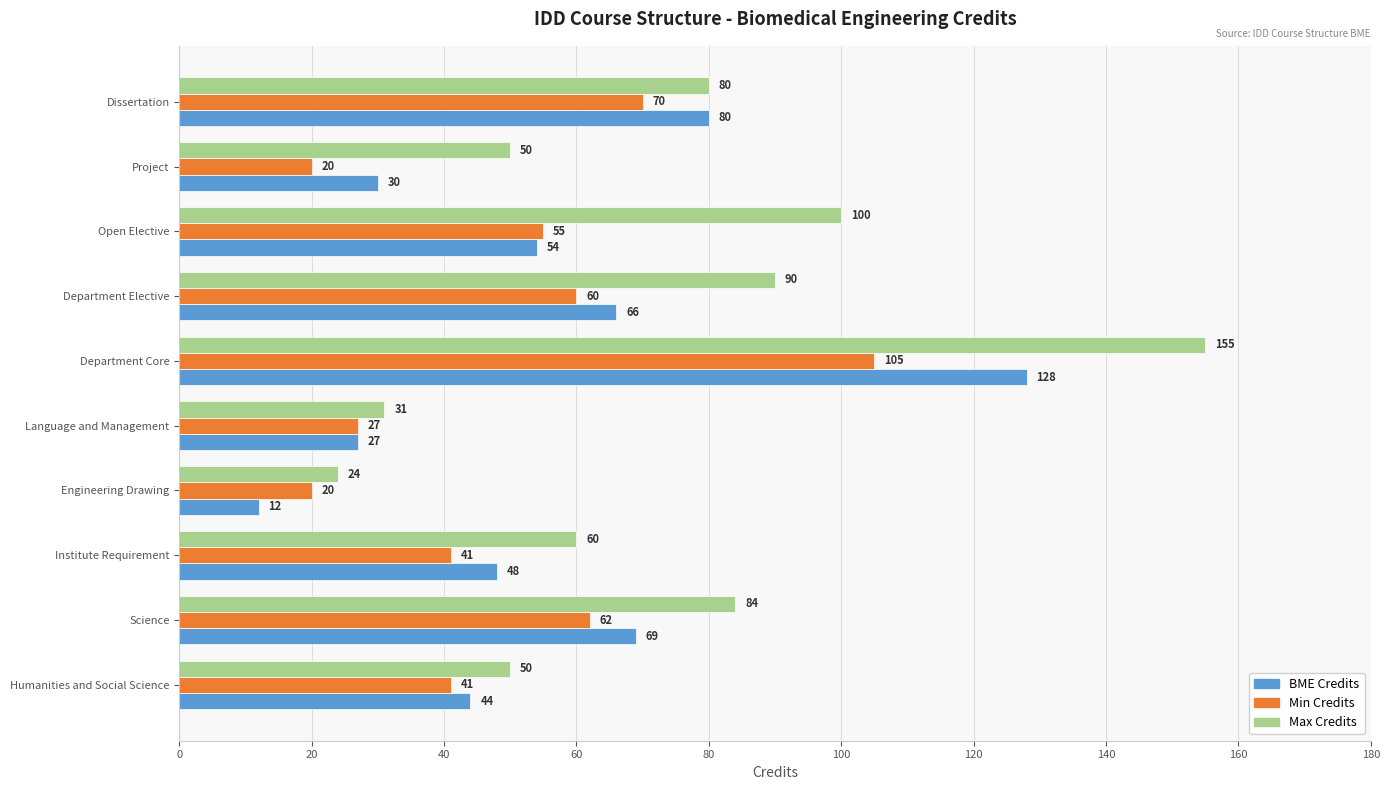

Which series has the largest range (max minus min)?

Max Credits